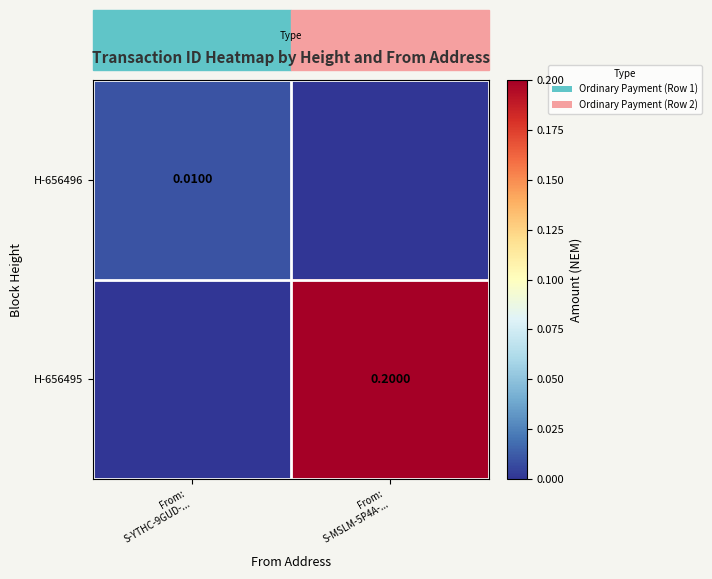

Which series has the widest spread of values?

H-656495